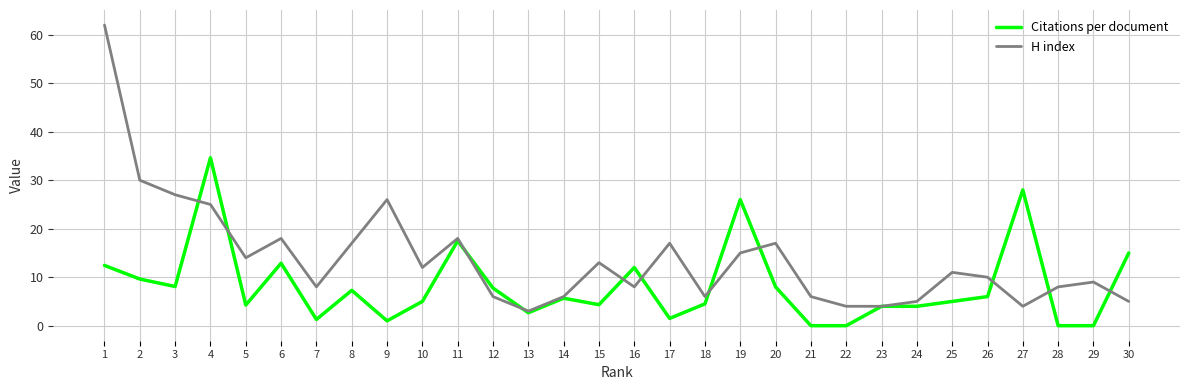

What is the difference between the maximum and second lowest values in the Citations per document series?

34.6